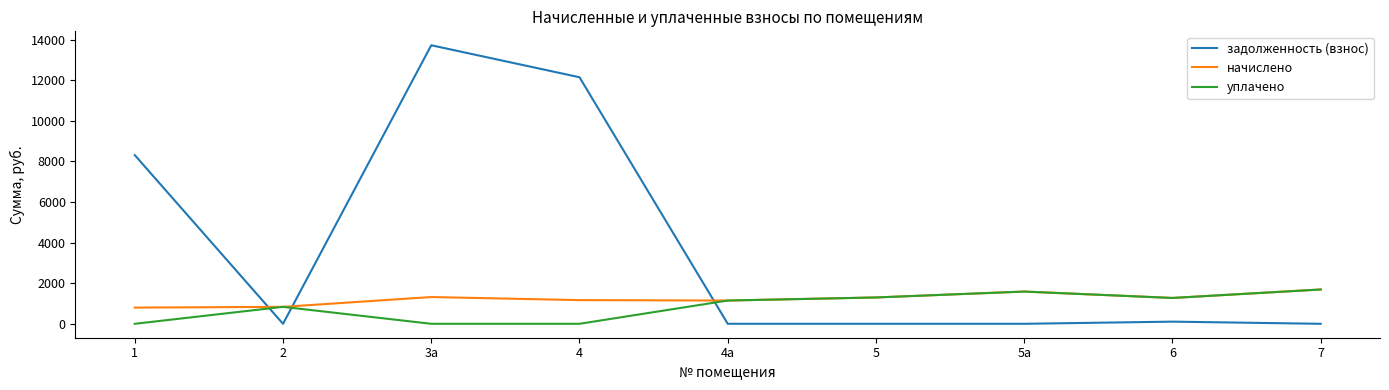

How many times do задолженность (взнос) and уплачено cross each other?

3